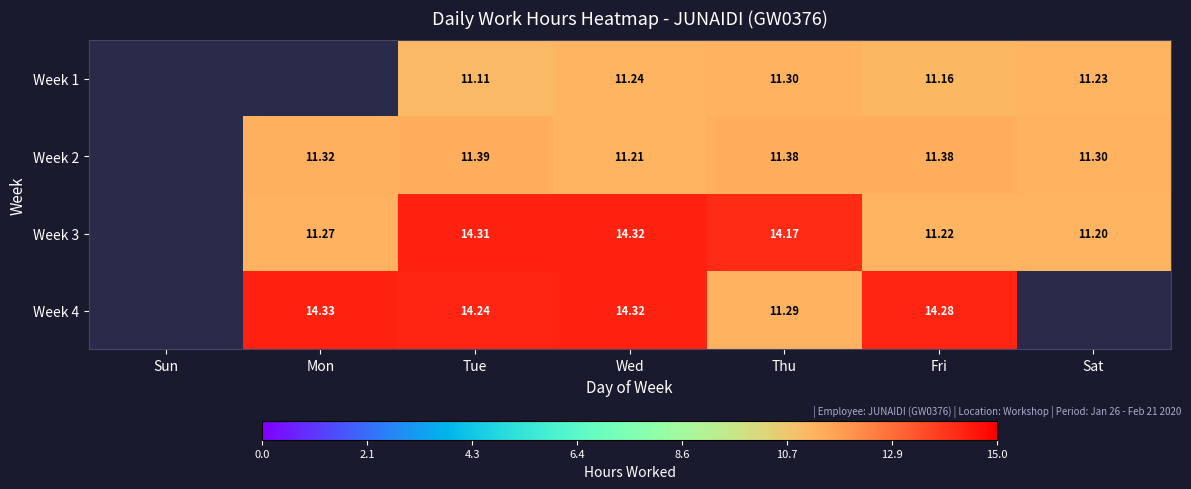

List the labels in order of Week 2 value, smallest first.

Sun, Wed, Sat, Mon, Thu, Fri, Tue